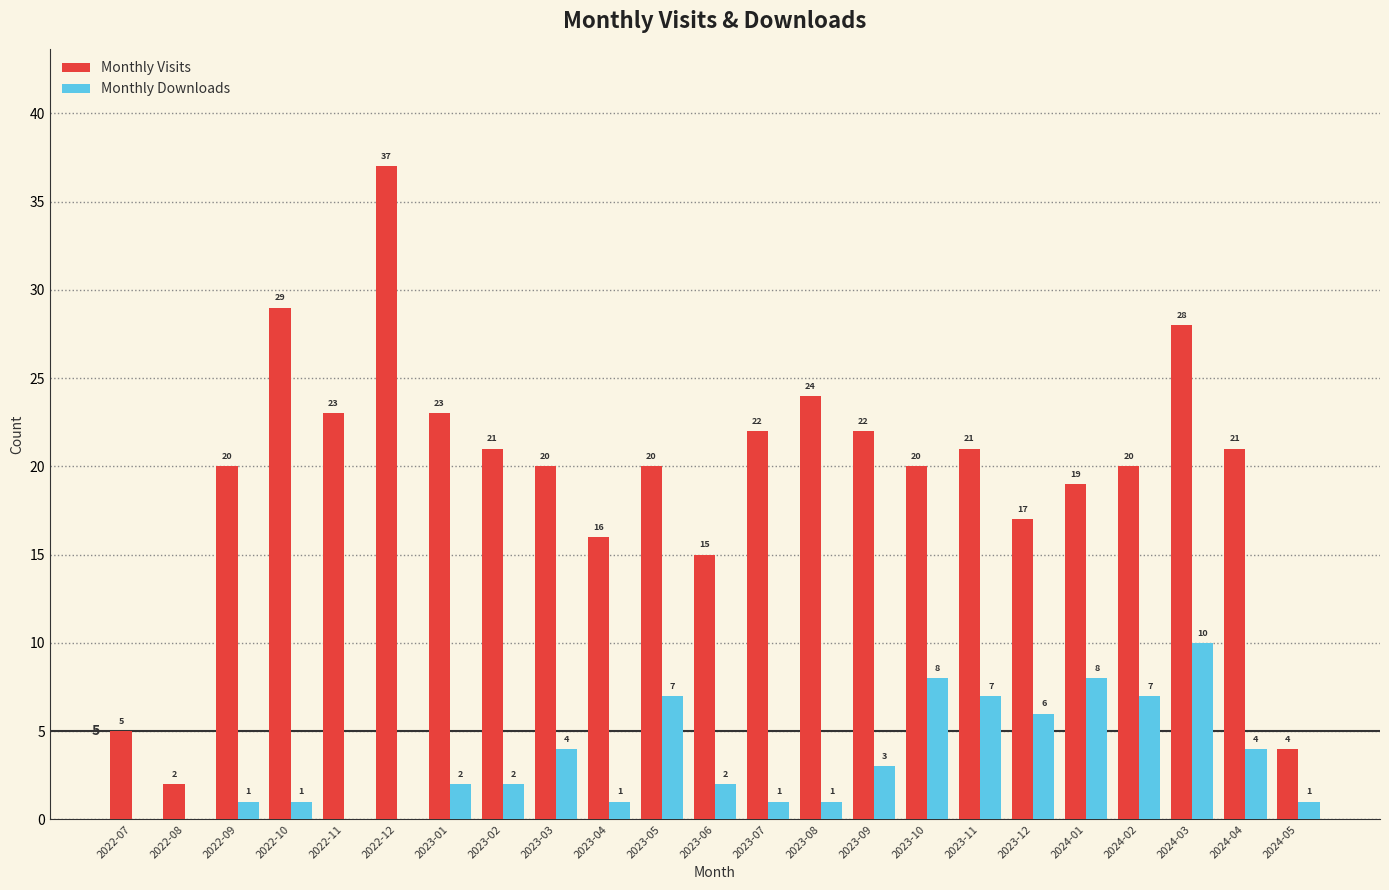

Which series has the largest total across all categories?

Monthly Visits